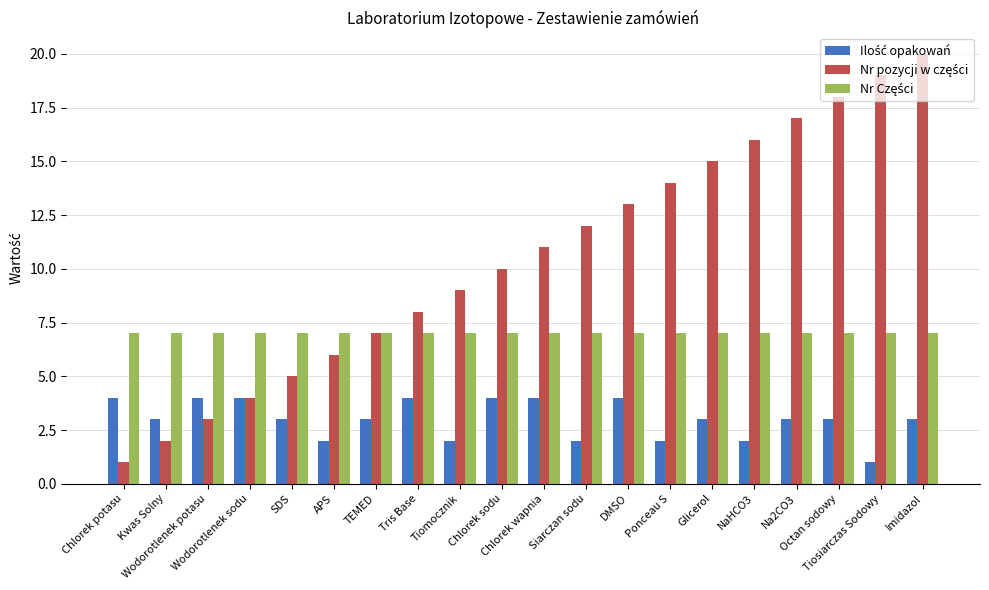

What is the greatest value displayed?

20